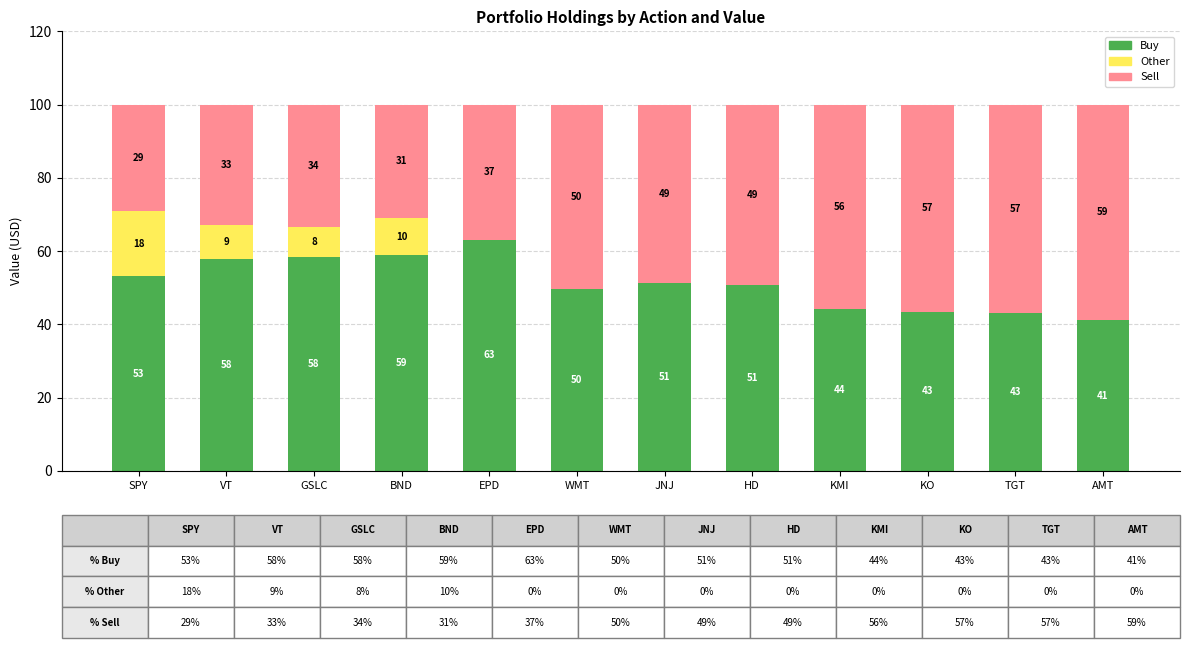

The Buy series shows 58.3 at GSLC. True or false?

True